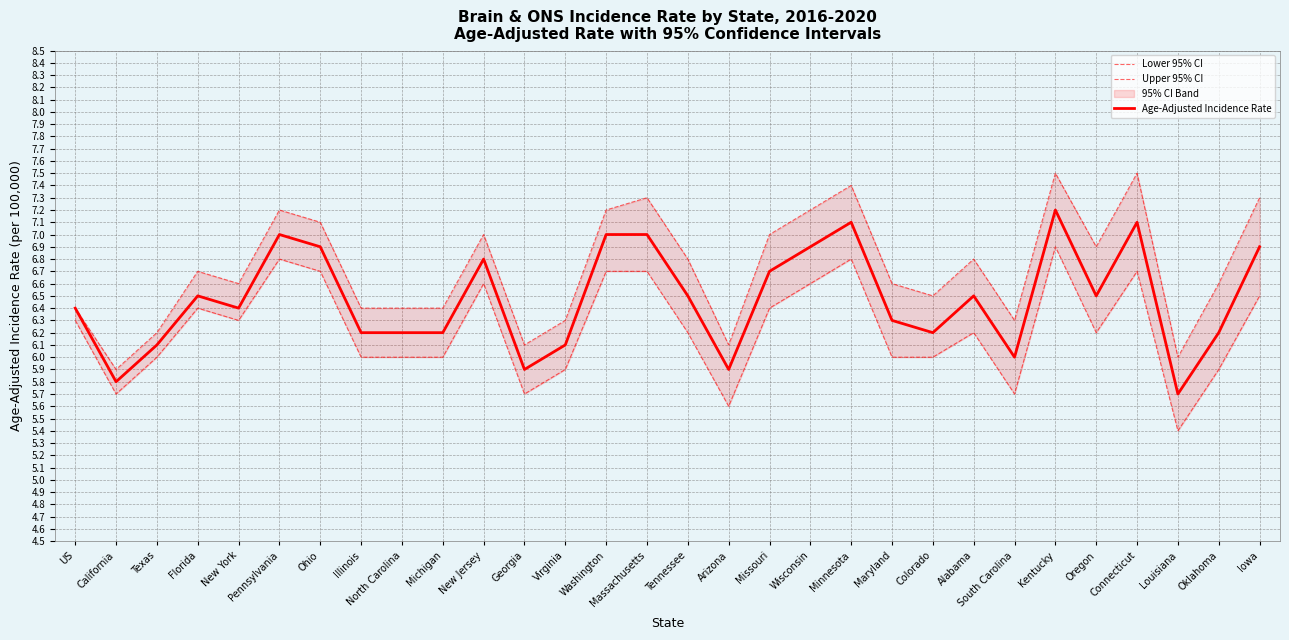

Between Texas and Ohio, which series saw the biggest shift?

Upper 95% CI